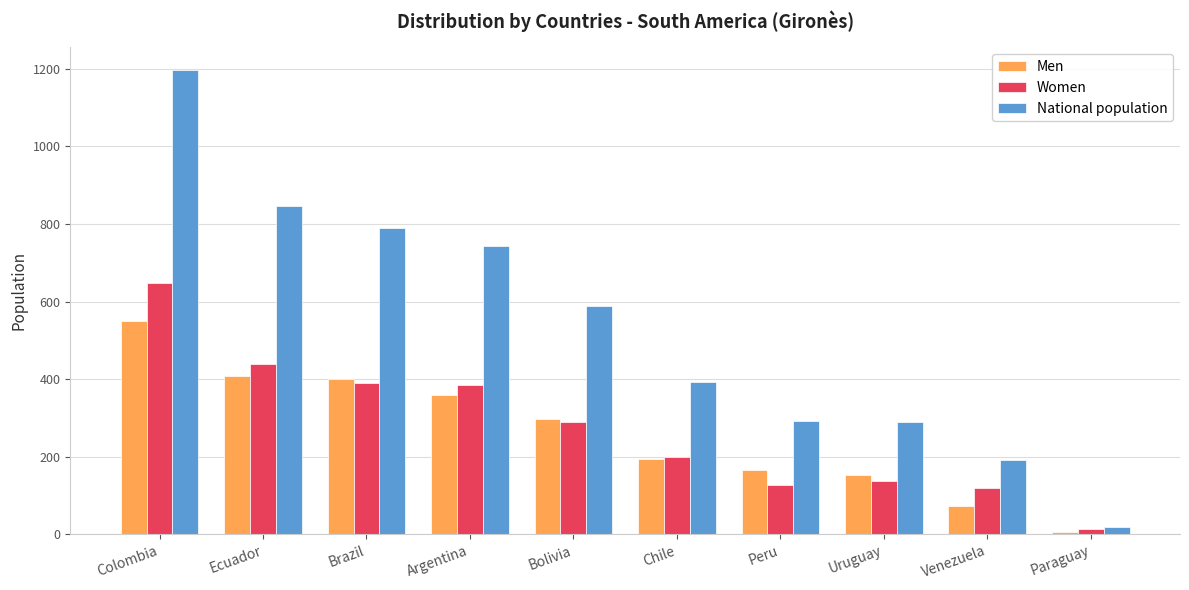

Where is National population nearest to the value 608?

Bolivia